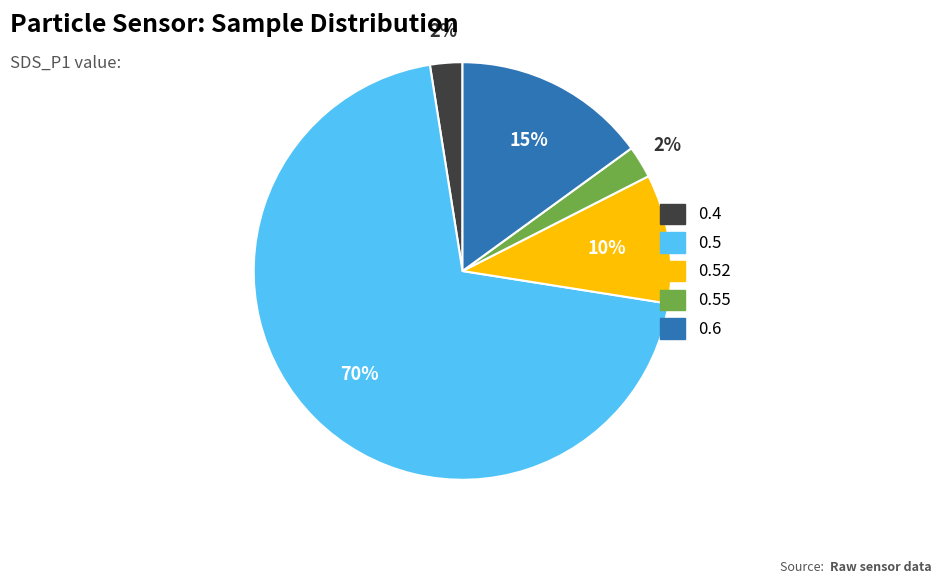

Does any single category account for the majority?

Yes